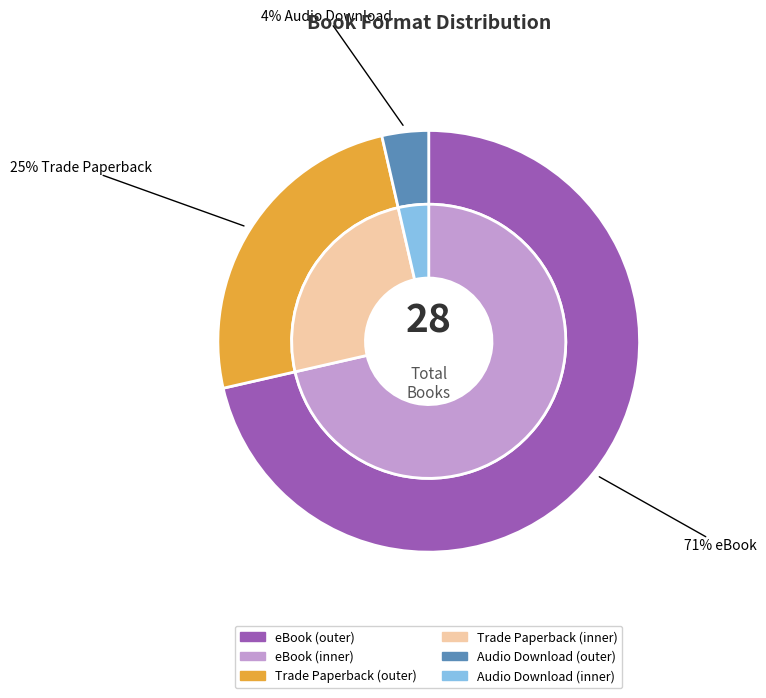

Which has a higher value, Audio Download or Trade Paperback?

Trade Paperback